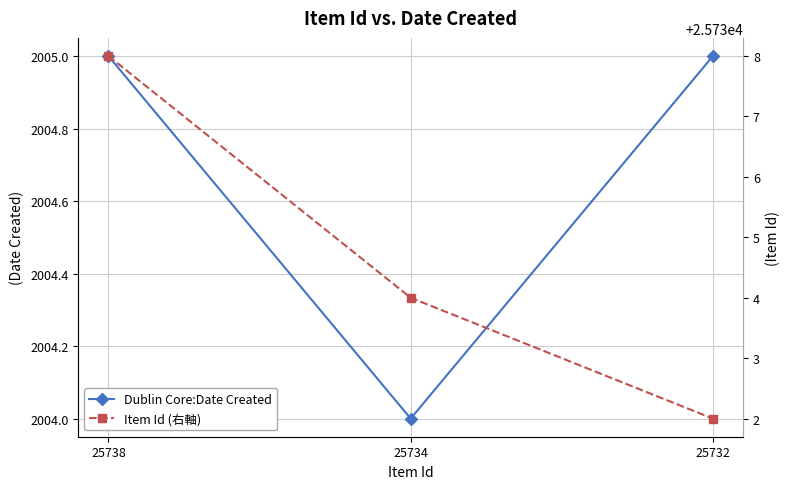

List the series in order of their peak value, highest first.

Item Id (右軸), Dublin Core:Date Created